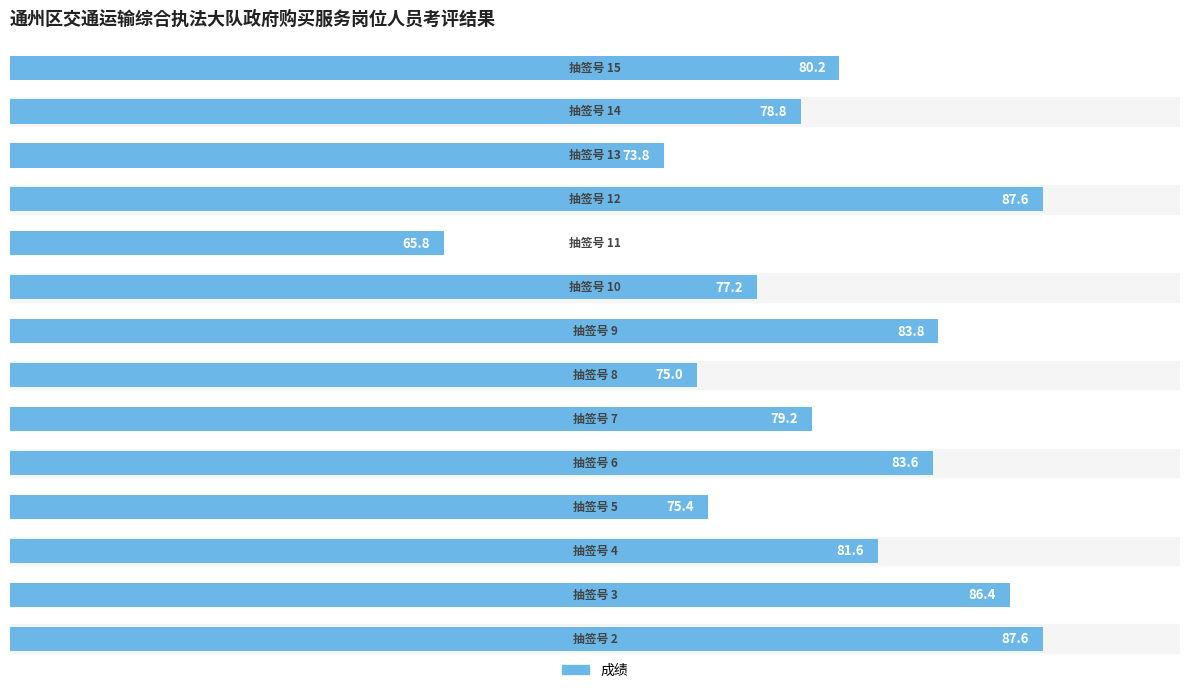

How many values are below 80?

7